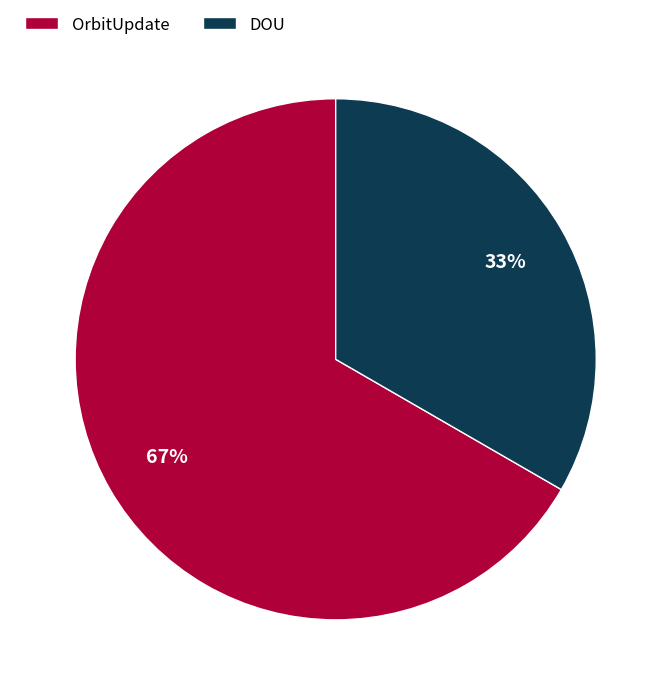

To the nearest percent, what is the average slice percentage?

50%